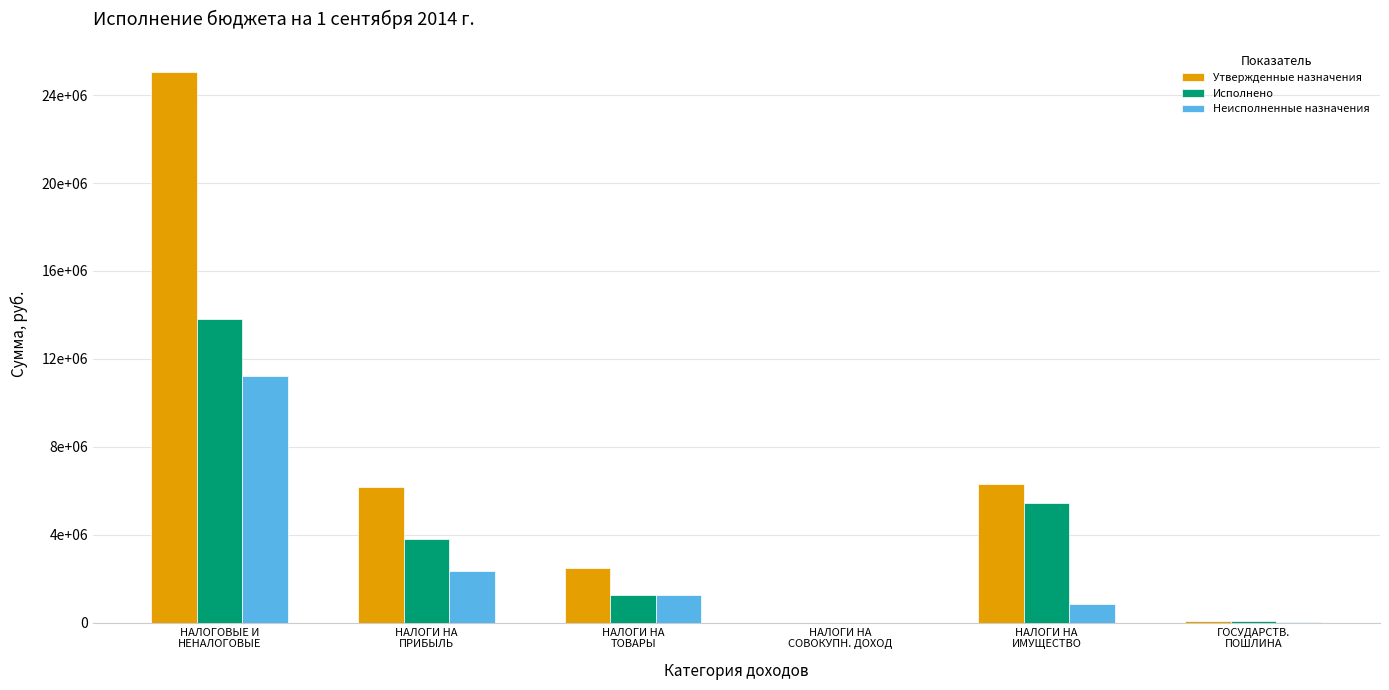

Which series changed the most between НАЛОГИ НА
ПРИБЫЛЬ and НАЛОГИ НА
СОВОКУПН. ДОХОД?

Утвержденные назначения